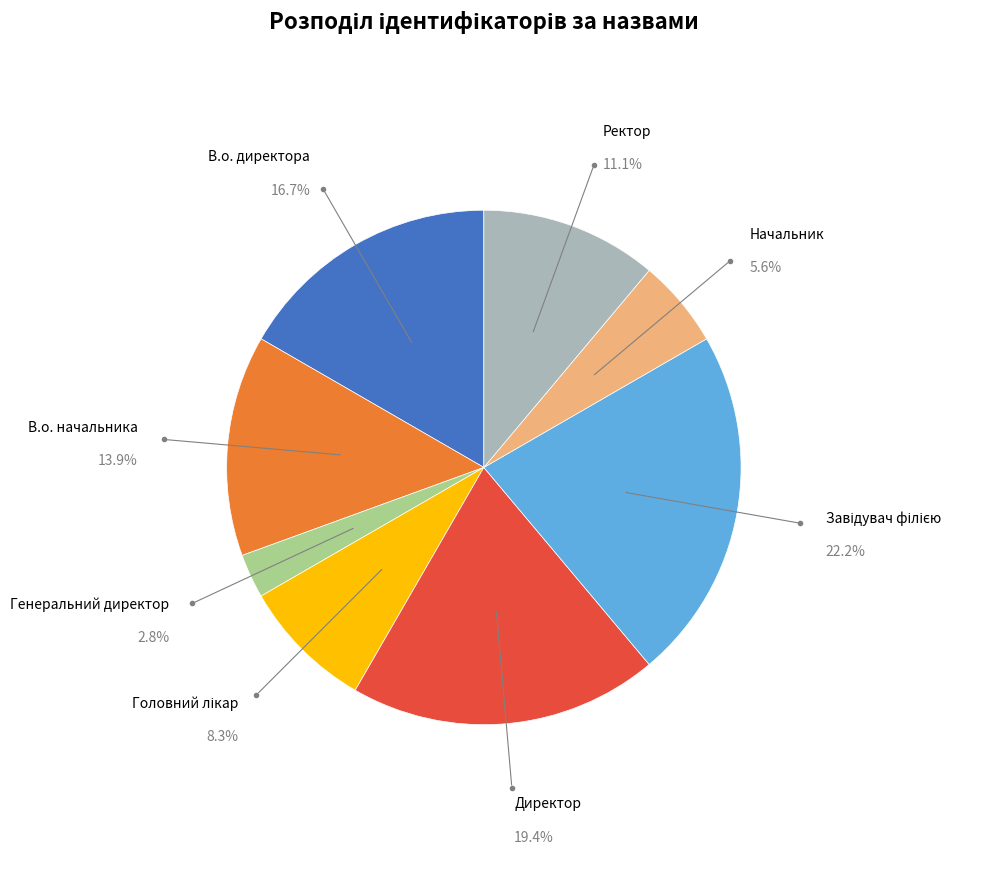

To the nearest percent, what is the difference between the largest and smallest slice percentages?

19%